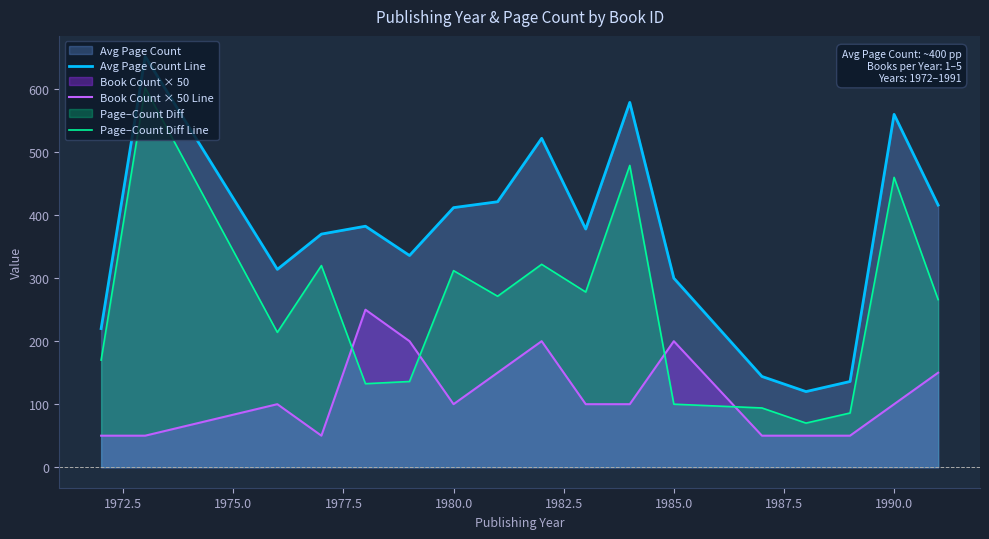

Reading right to left, transcribe all the data shown in this chart.

Avg Page Count Line: 416.0	560.0	136.0	120.0	144.0	300.0	579.0	378.0	522.0	421.3	412.0	336.0	382.5	370.0	314.0	652.0	220.0
Book Count × 50 Line: 150.0	100.0	50.0	50.0	50.0	200.0	100.0	100.0	200.0	150.0	100.0	200.0	250.0	50.0	100.0	50.0	50.0
Page–Count Diff Line: 266.0	460.0	86.0	70.0	94.0	100.0	479.0	278.0	322.0	271.3	312.0	136.0	132.5	320.0	214.0	602.0	170.0